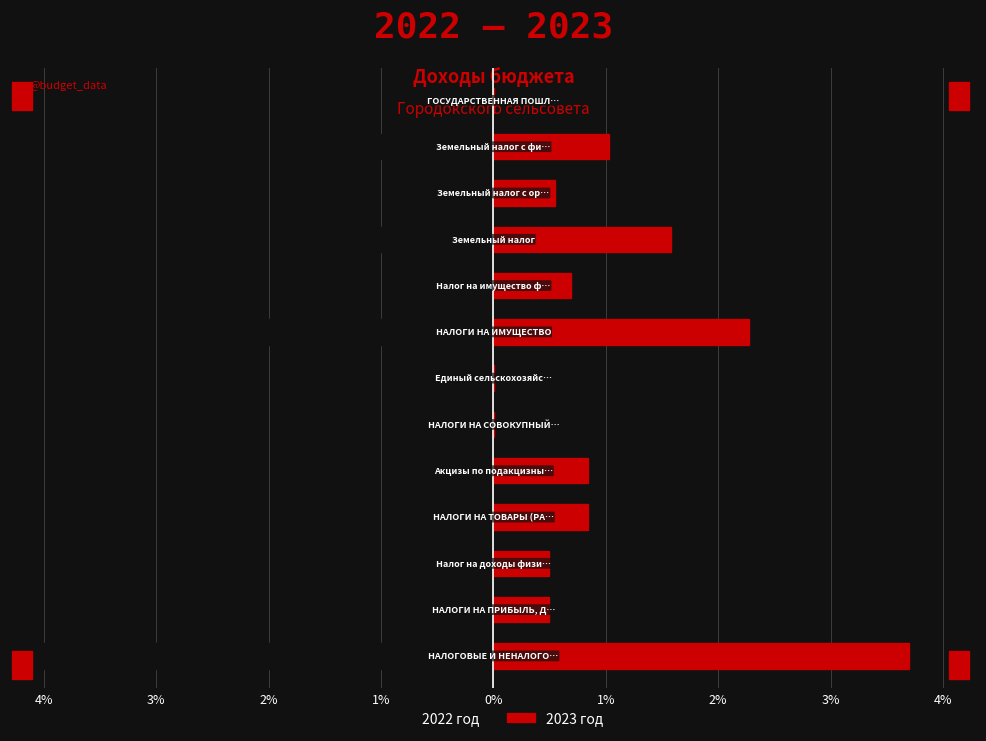

At 4%, list the series in order from smallest to largest.

2022 год, 2023 год